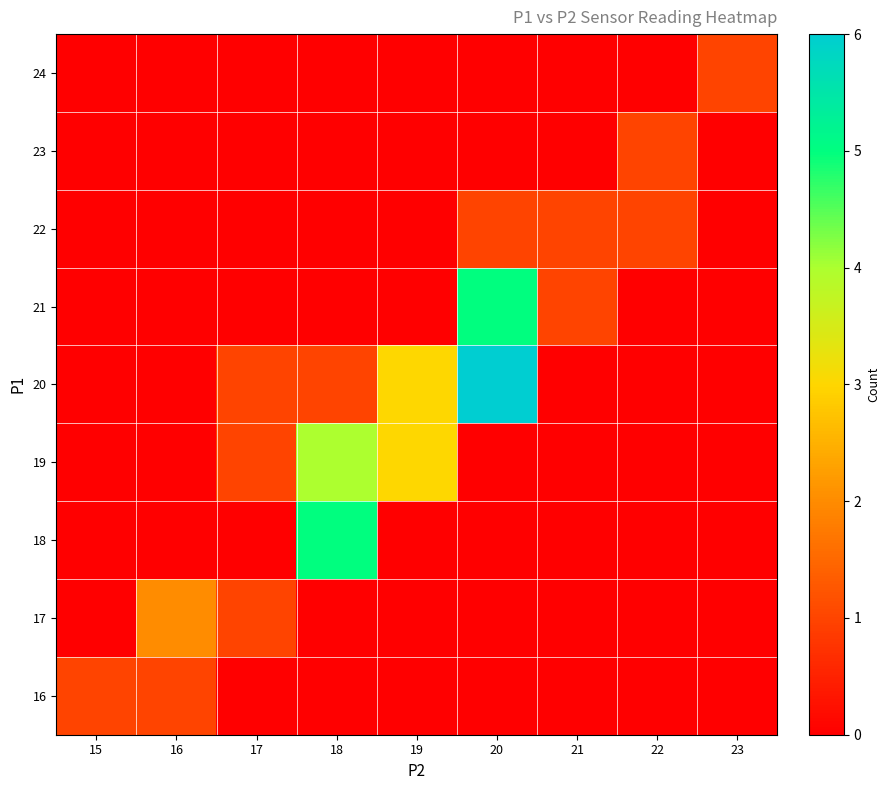

At which category is the sum across all series the highest?

20